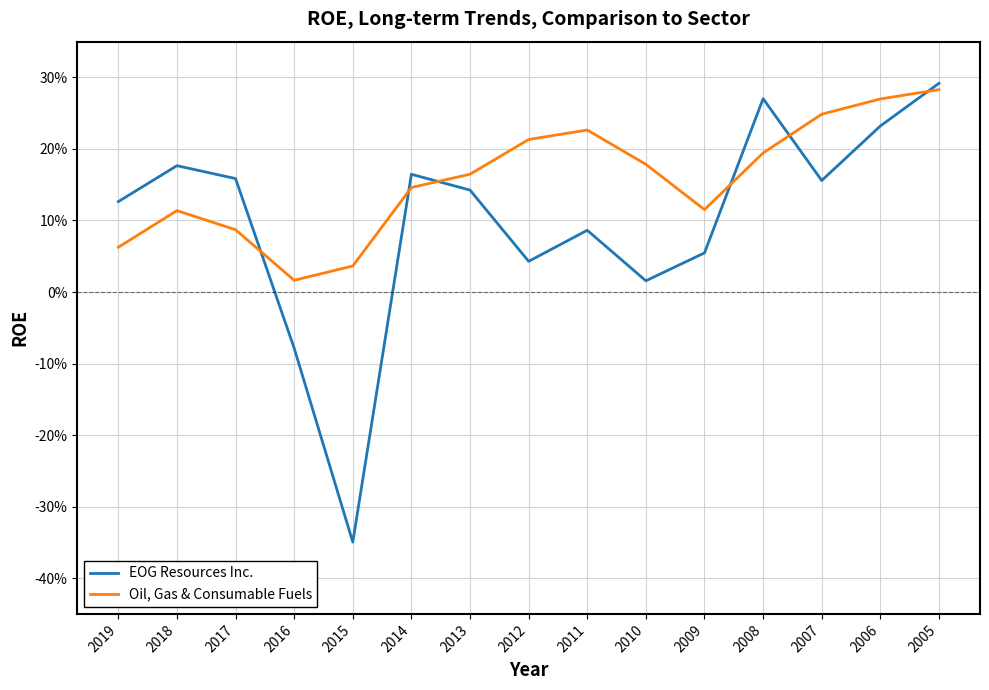

Is the value of Oil, Gas & Consumable Fuels at 2007 greater than the value of EOG Resources Inc. at 2016?

Yes